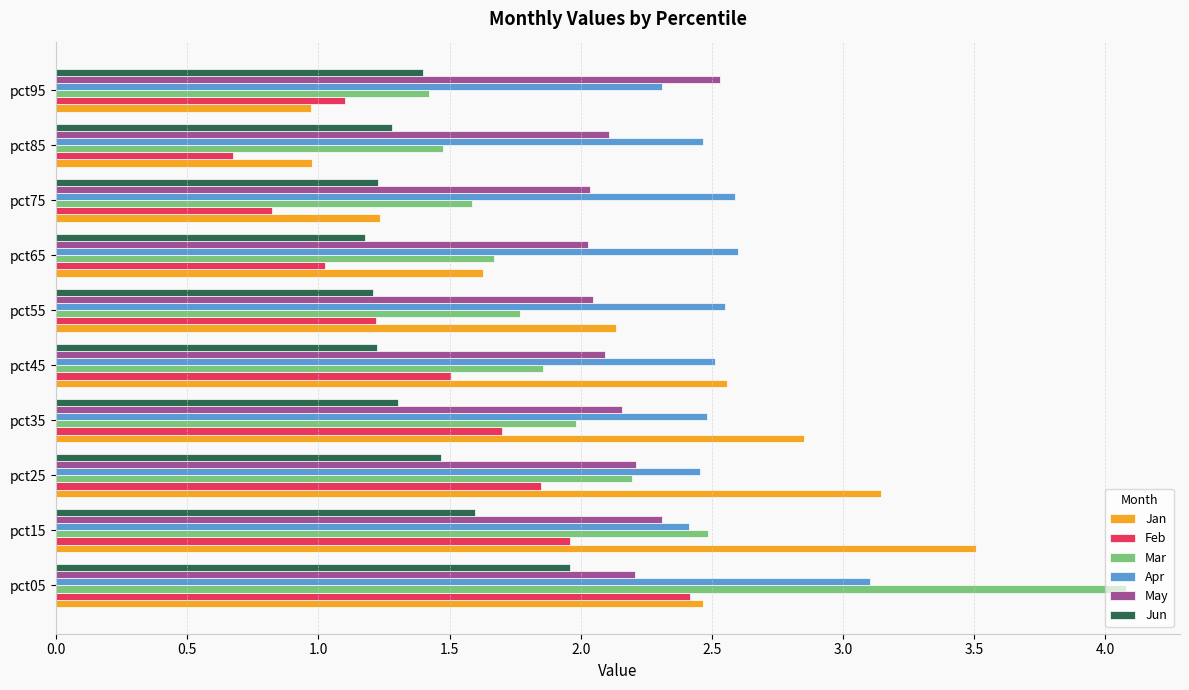

What is the sum of all Mar values?

20.5